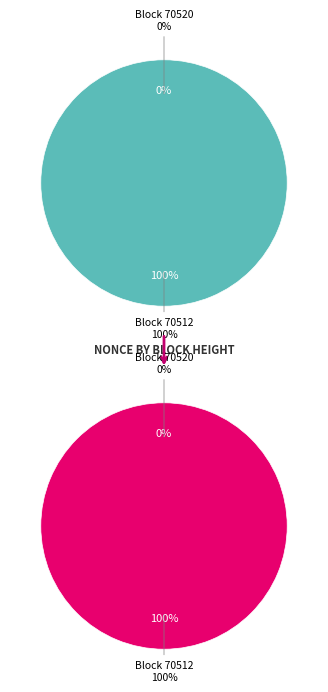

To the nearest percent, what is the difference between the 70512 and 70520 slice percentages?

100%